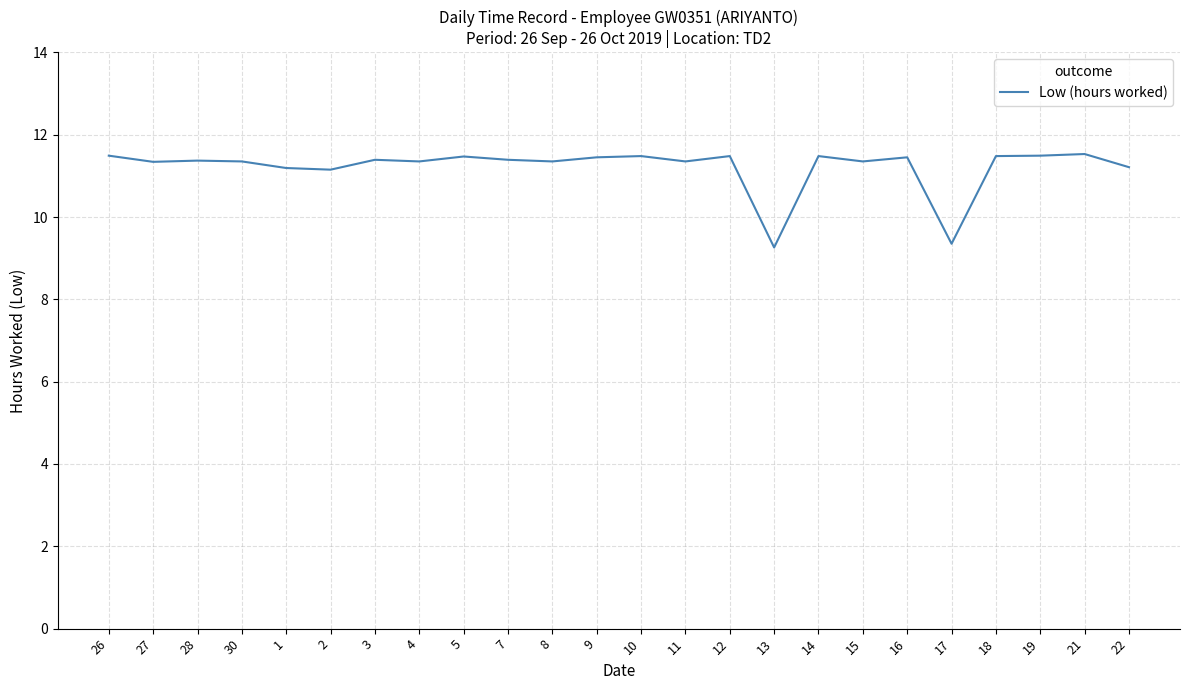

What is the sum of all values?

269.2